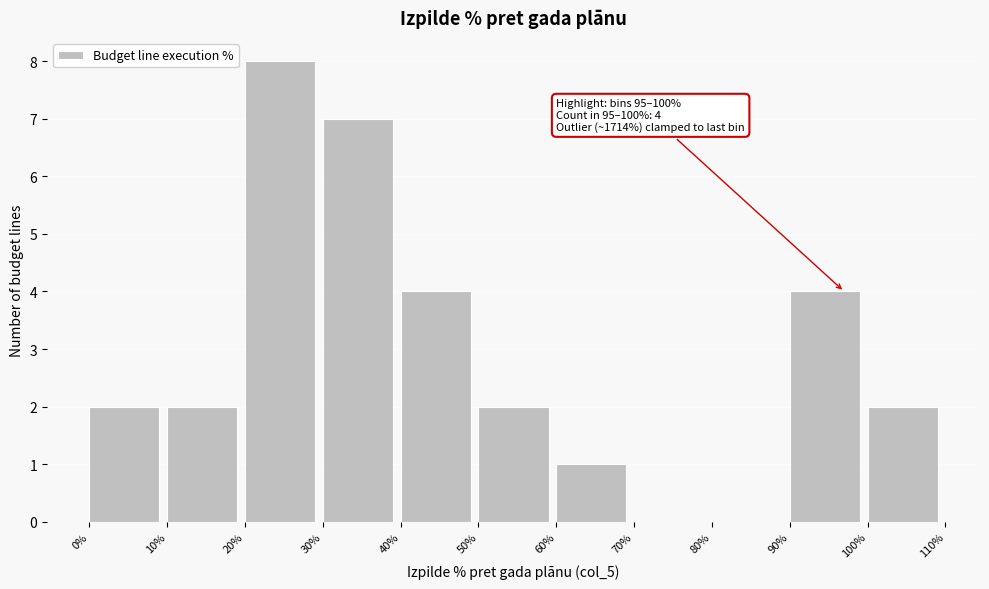

Which range on the x-axis has the tallest bar?

20% to 30%